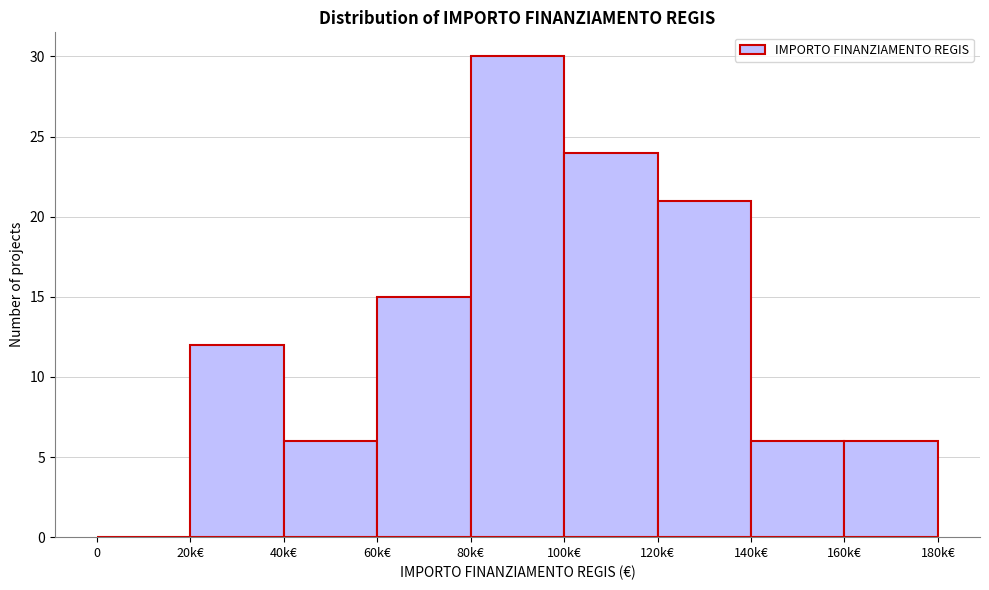

Reading left to right, list all the values displayed in this chart.

0=0	20k€=12	40k€=6	60k€=15	80k€=30	100k€=24	120k€=21	140k€=6	160k€=6